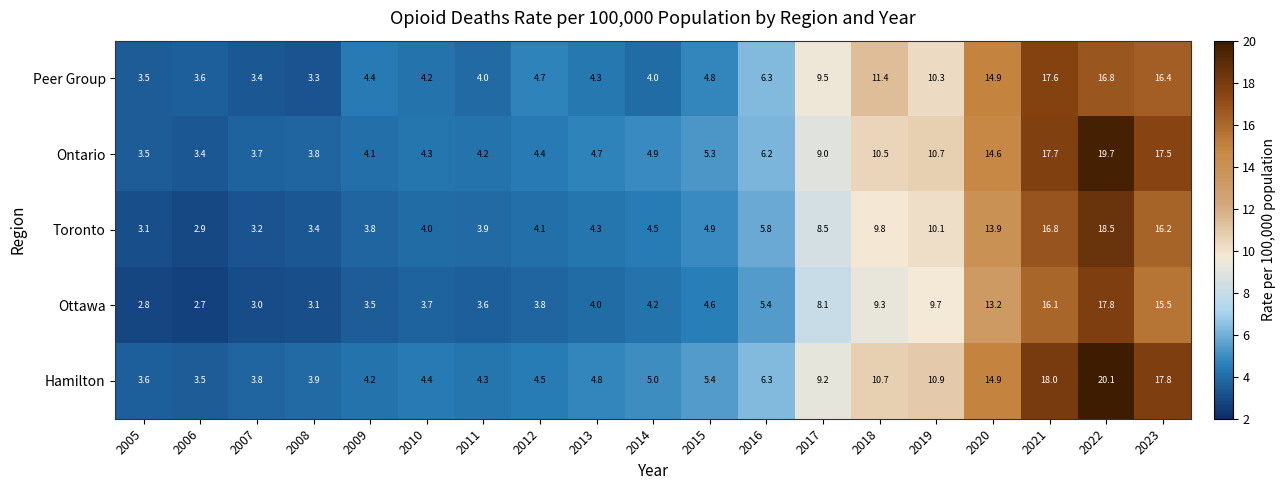

What is the total value across all series at 2023?

83.4